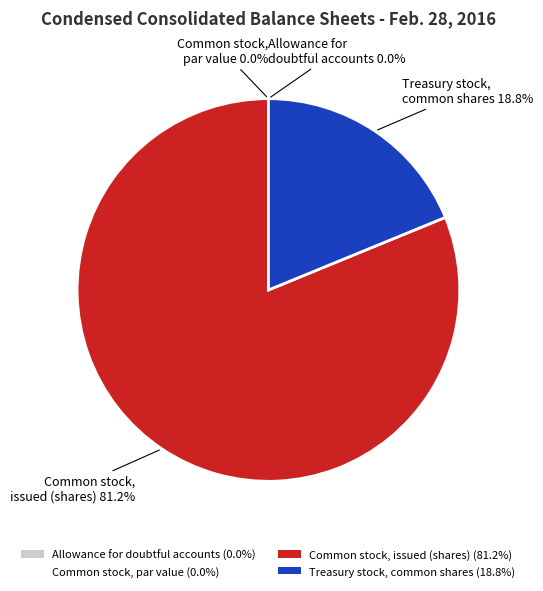

What is the change in value from Allowance for doubtful accounts to Treasury stock, common shares?

+131492251.3